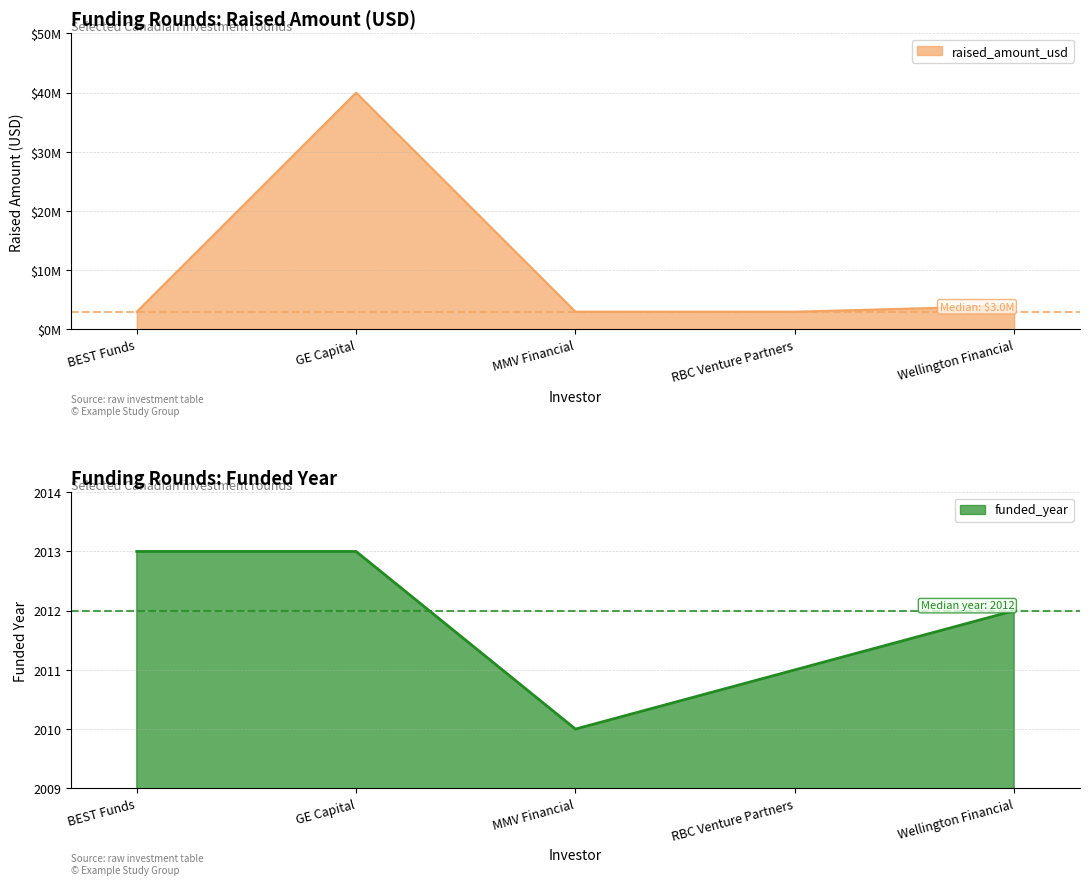

Where is the first local maximum for raised_amount_usd?

GE Capital